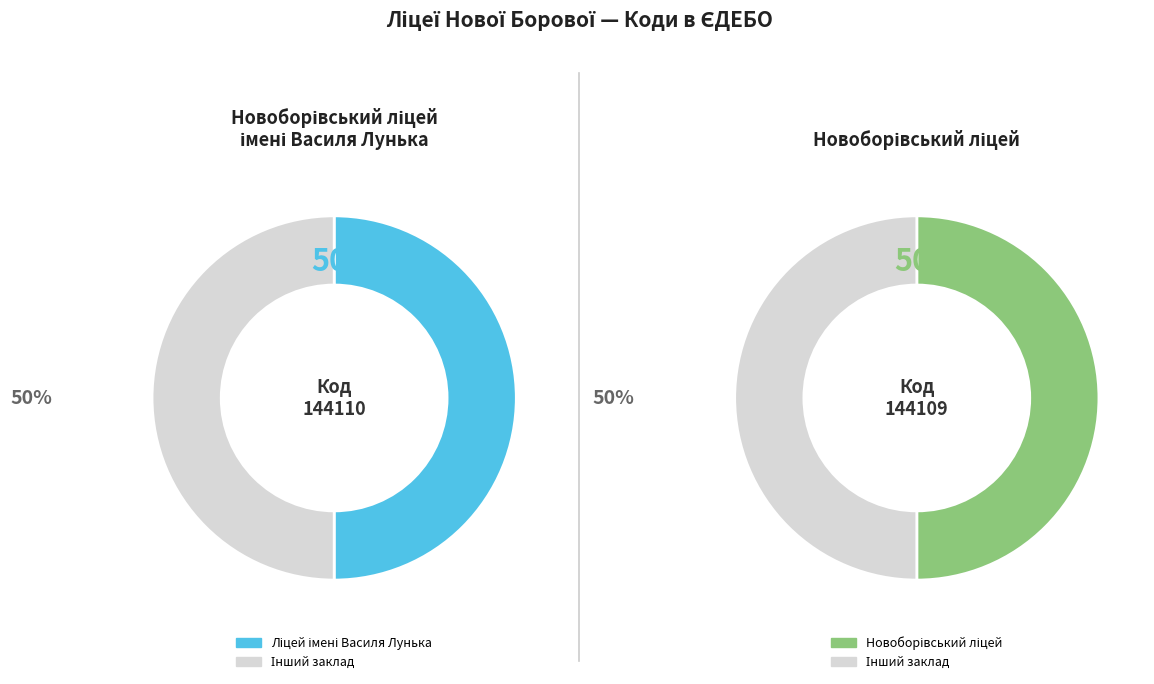

How many segments does this pie chart have?

2